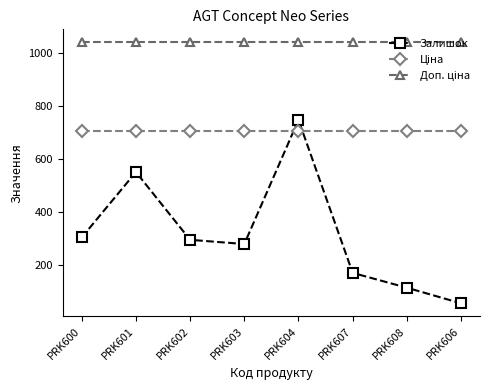

What is the sum of the Залишок values at PRK600 and PRK604?

1054.0